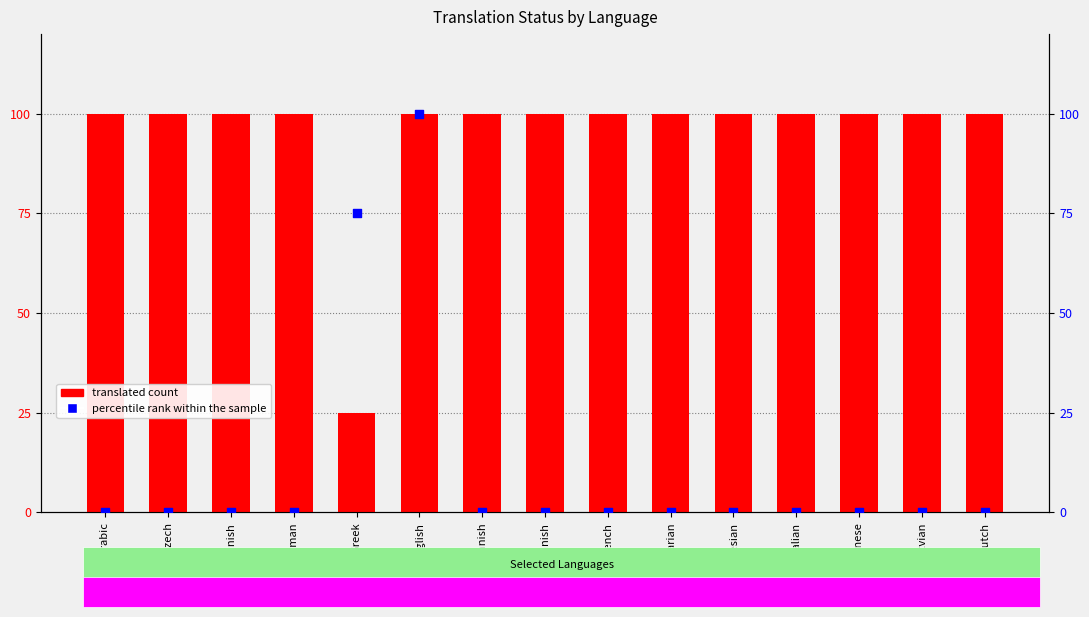

Which series has the widest spread of Y values?

percentile rank within the sample